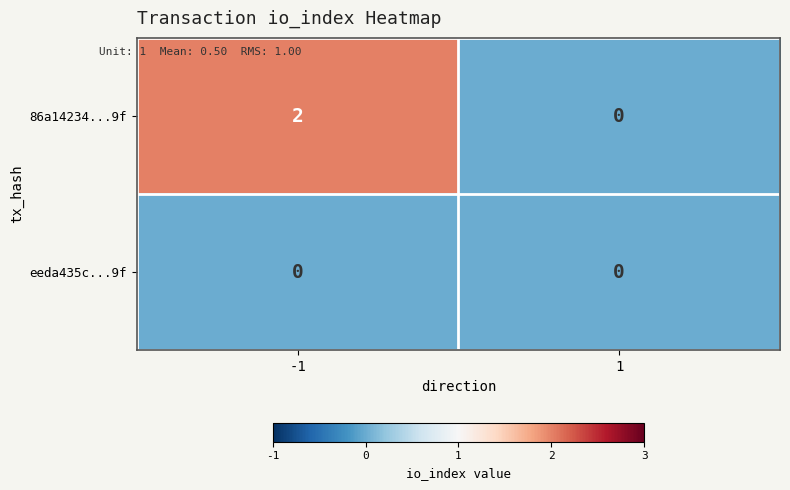

Rank the series by their maximum value, from highest to lowest.

86a14234...9f, eeda435c...9f